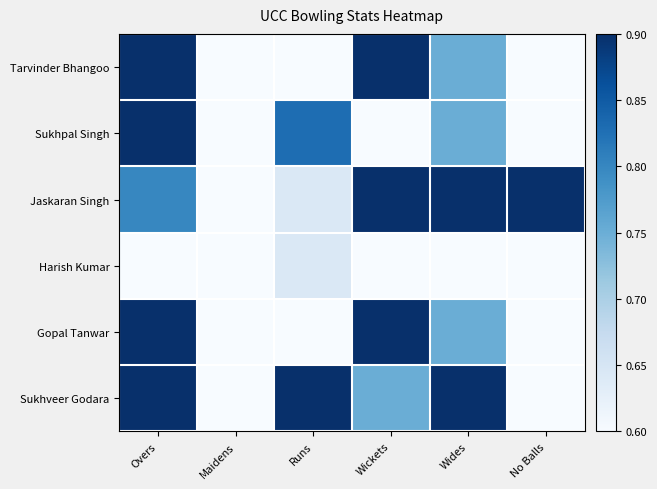

Reading left to right, extract all data points from this chart.

Tarvinder Bhangoo: Overs=1.0	Maidens=0.0	Runs=0.0	Wickets=1.0	Wides=0.5	No Balls=0.0
Sukhpal Singh: Overs=1.0	Maidens=0.0	Runs=0.8	Wickets=0.0	Wides=0.5	No Balls=0.0
Jaskaran Singh: Overs=0.7	Maidens=0.0	Runs=0.1	Wickets=1.0	Wides=1.0	No Balls=1.0
Harish Kumar: Overs=0.0	Maidens=0.0	Runs=0.1	Wickets=0.0	Wides=0.0	No Balls=0.0
Gopal Tanwar: Overs=1.0	Maidens=0.0	Runs=0.0	Wickets=1.0	Wides=0.5	No Balls=0.0
Sukhveer Godara: Overs=1.0	Maidens=0.0	Runs=1.0	Wickets=0.5	Wides=1.0	No Balls=0.0